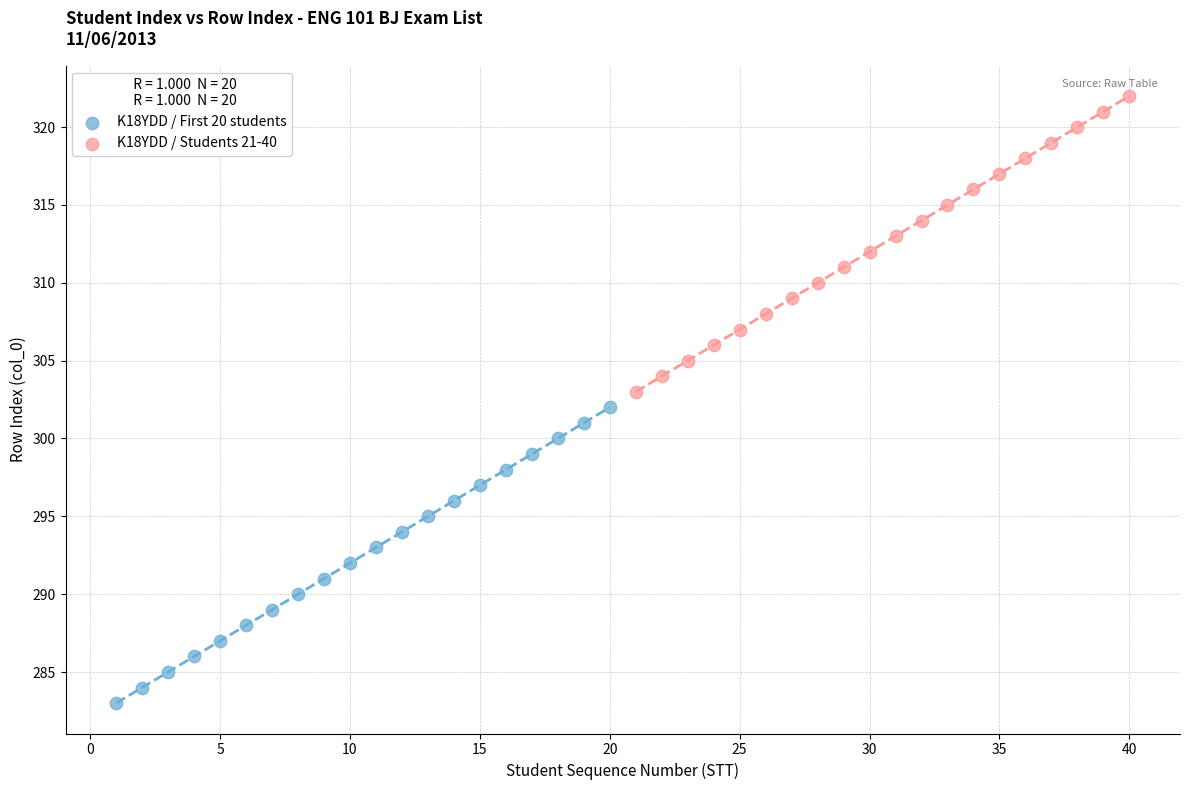

What are all the series names shown in the legend?

K18YDD / First 20 students, K18YDD / Students 21-40